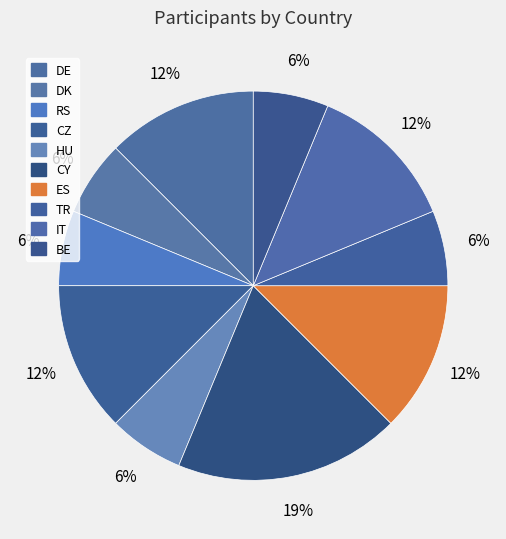

How many segments does this pie chart have?

10